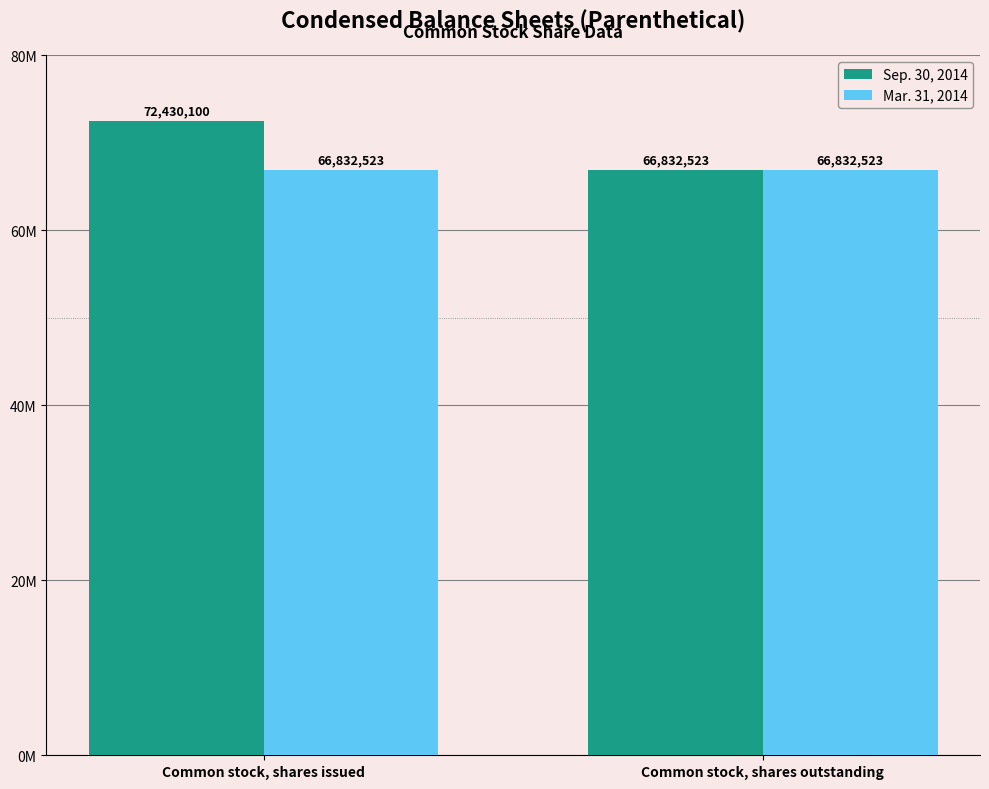

Does the chart contain any negative values?

No